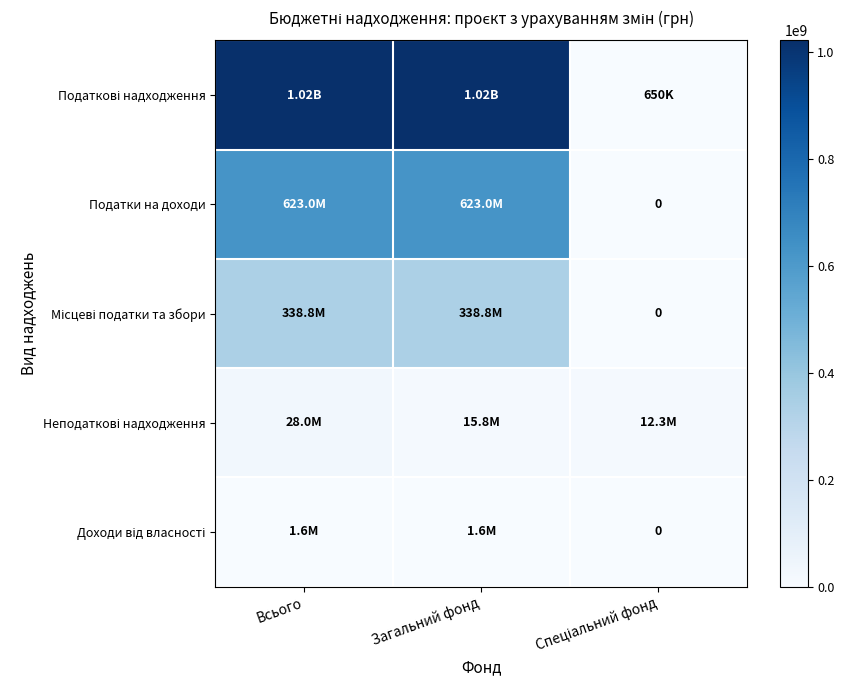

What value does the Податкові надходження series have at Загальний фонд, to the nearest 100?

1021290200